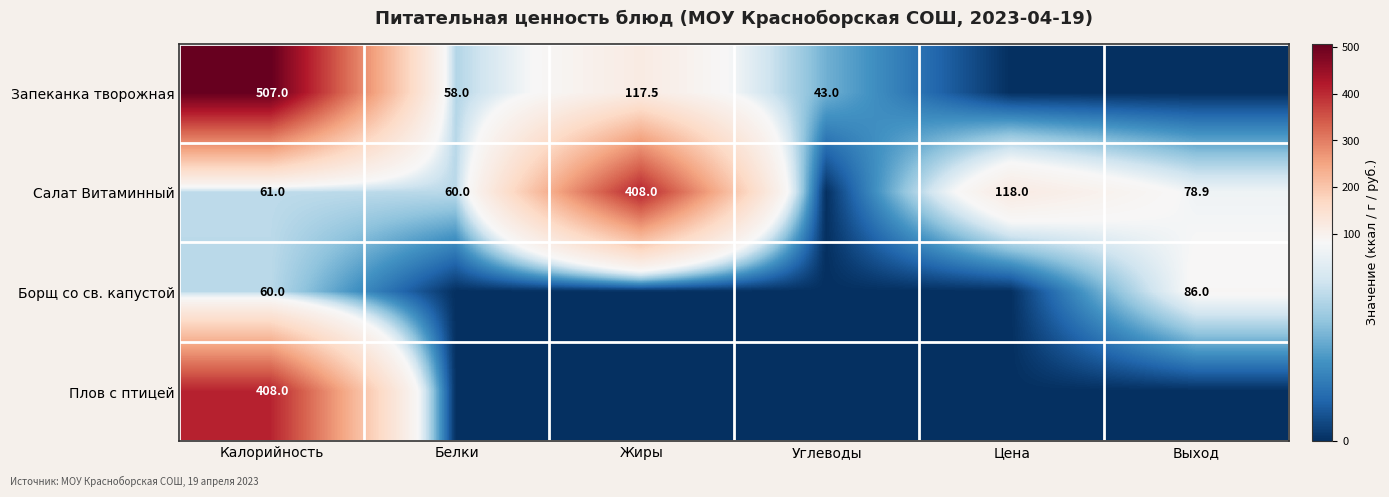

Is it true that Салат Витаминный equals 60.0 at Белки?

True